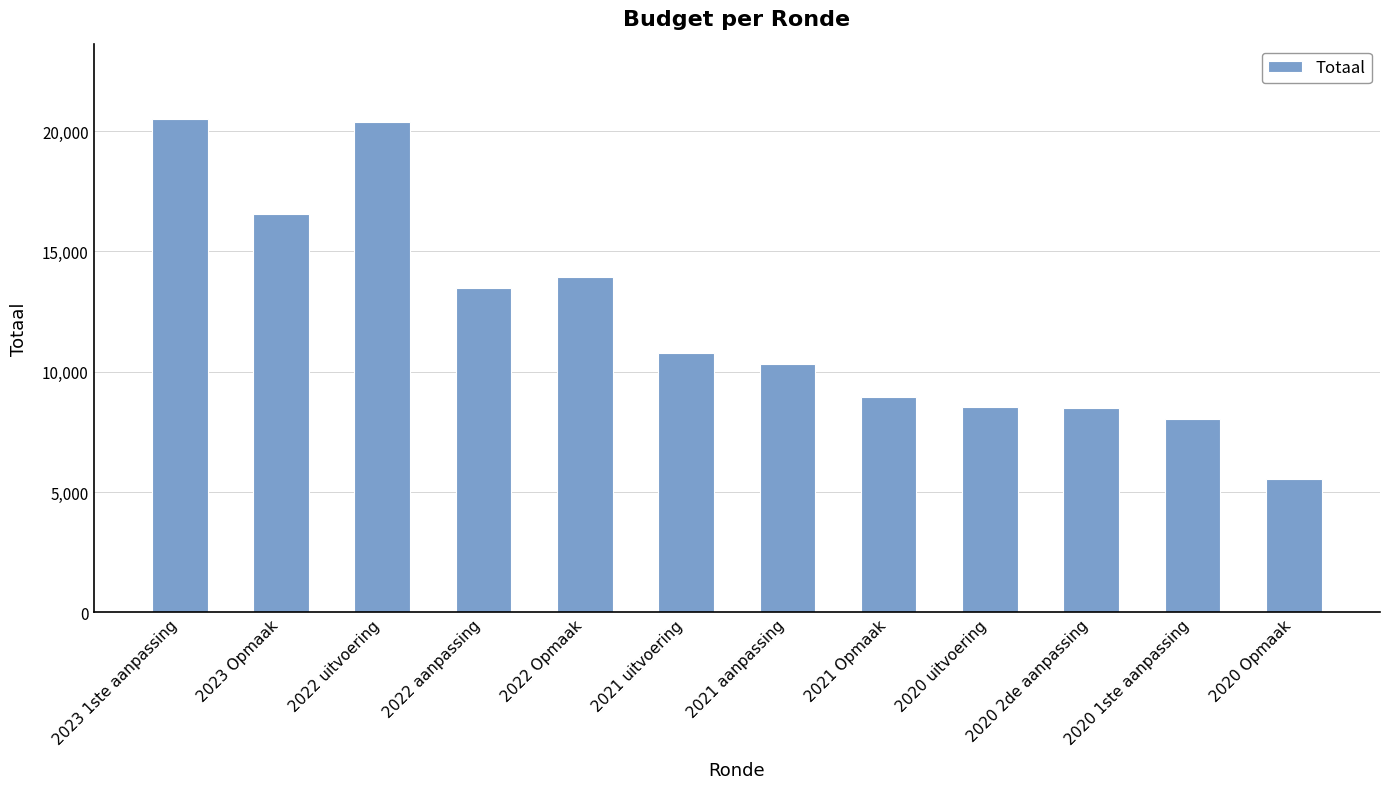

What is the label of the 6th bar from the right?

2021 aanpassing